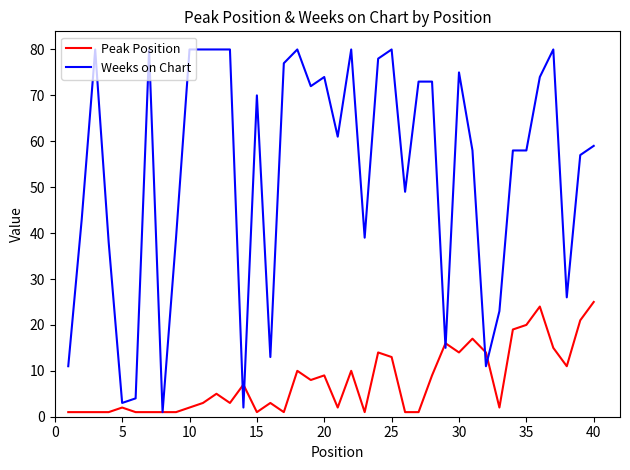

How many lines are shown in the chart?

2